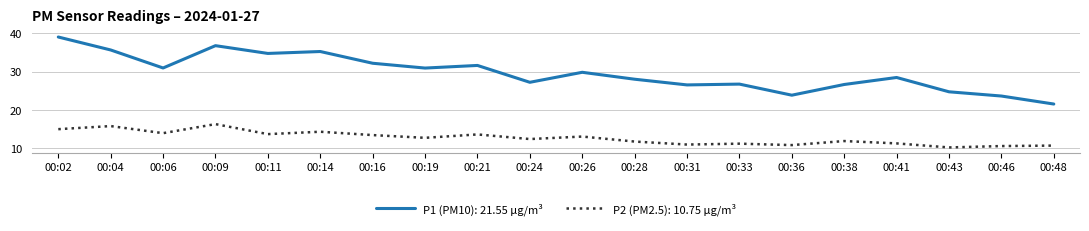

Rank the series by their maximum value, from lowest to highest.

P2 (PM2.5): 10.75 µg/m³, P1 (PM10): 21.55 µg/m³